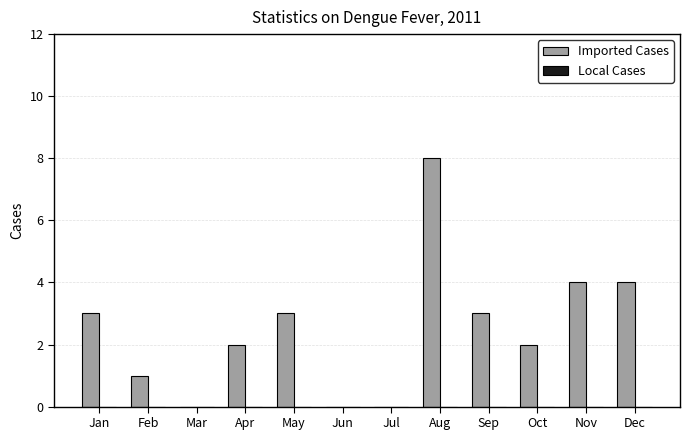

What is the greatest value displayed?

8